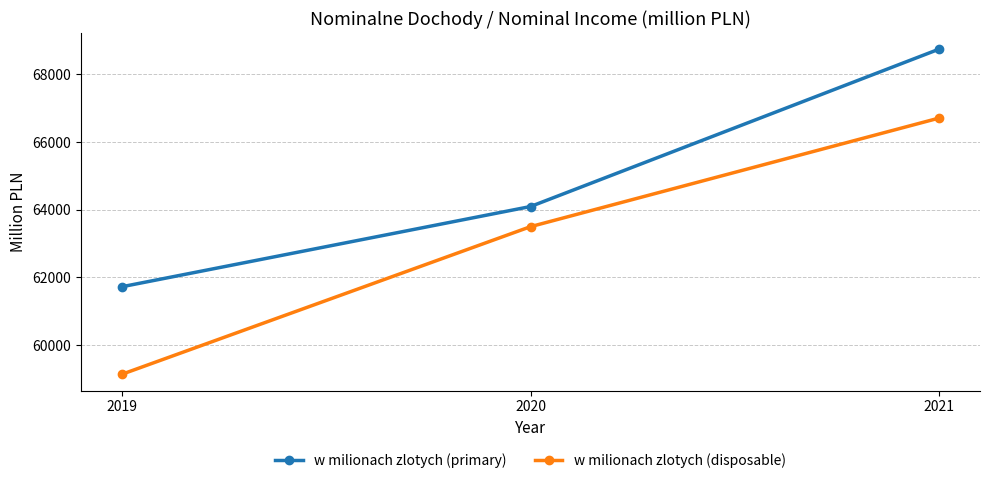

Is it true that w milionach zlotych (primary) equals 64096 at 2020?

True